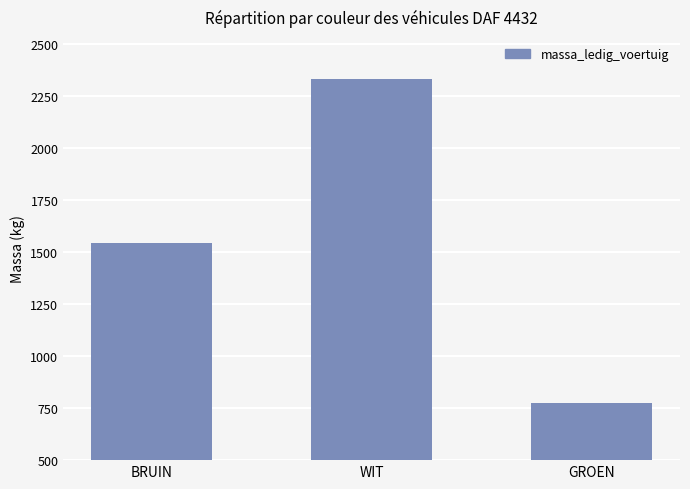

List the labels in order of value, smallest first.

GROEN, BRUIN, WIT